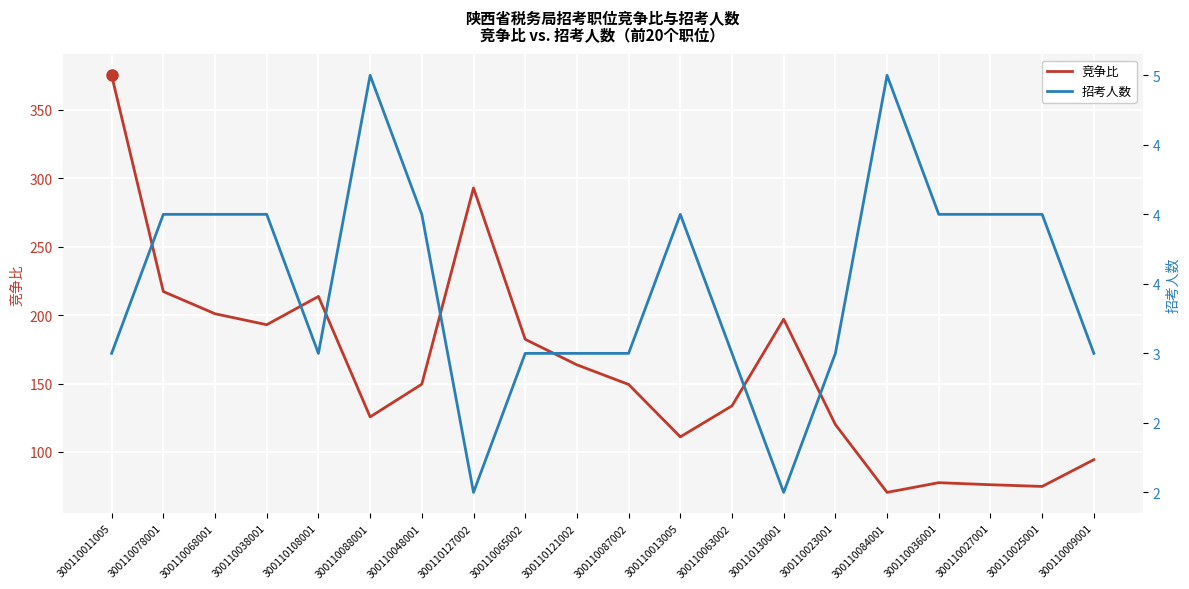

Does the chart display data point markers on the line(s)?

No